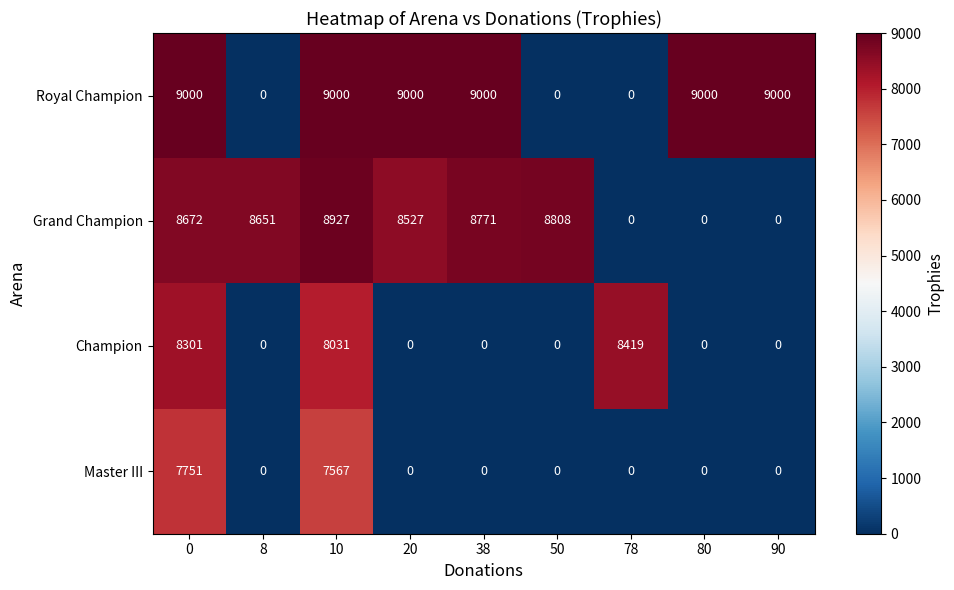

What is the maximum value shown in the chart?

9000